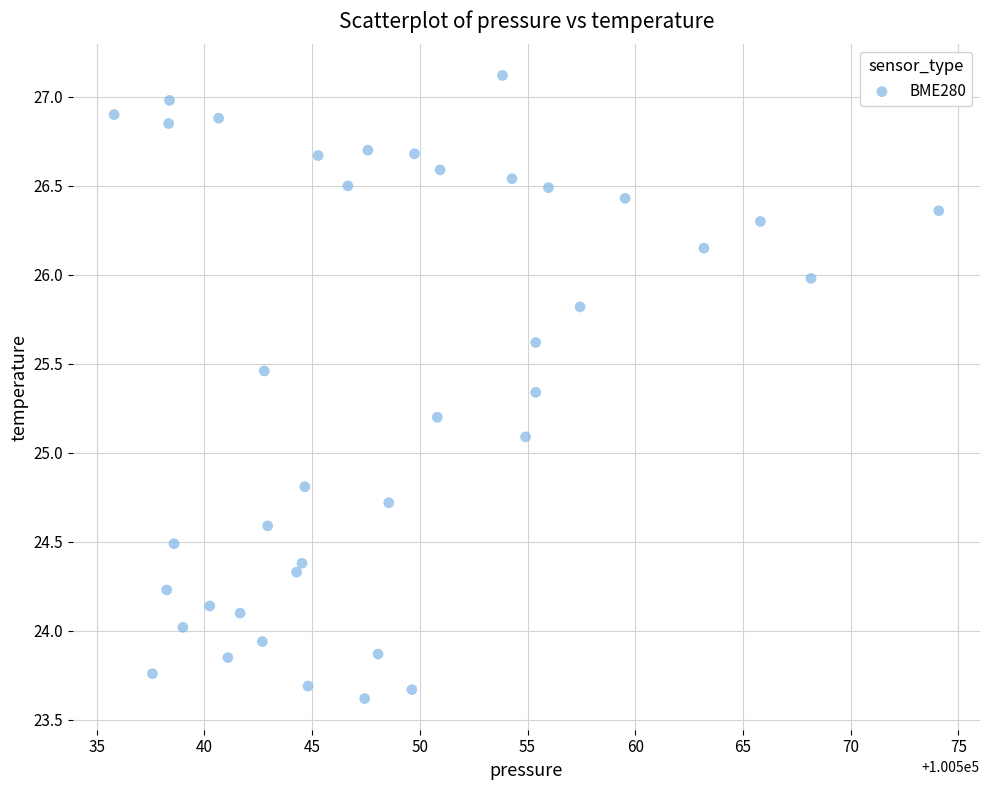

What is the range of X values (max minus min)?

38.3